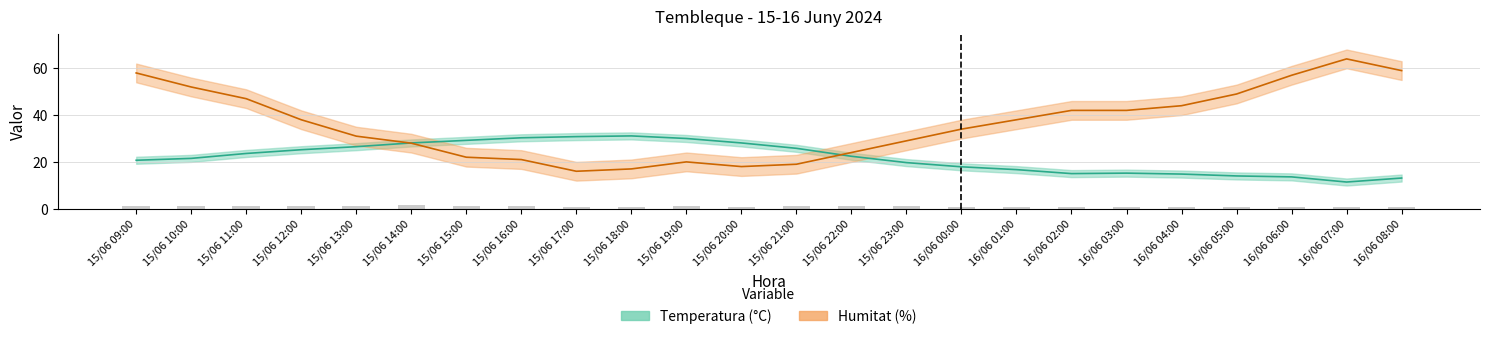

The Temperatura (C) series shows 42.2 at 15/06 19:00. True or false?

False